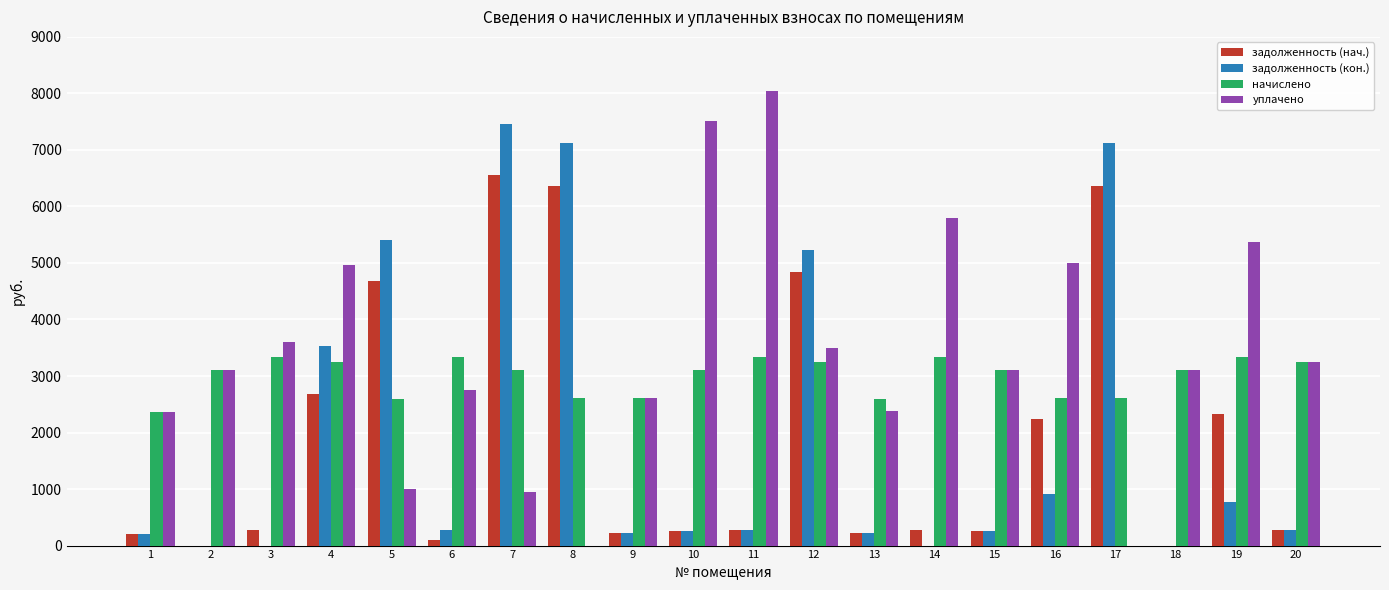

True or false: уплачено has a value of 4017.9 at 1.

False